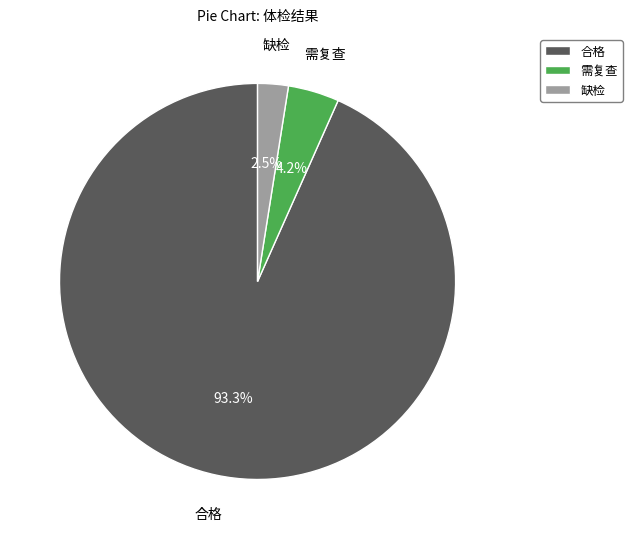

Which category accounts for the majority?

合格